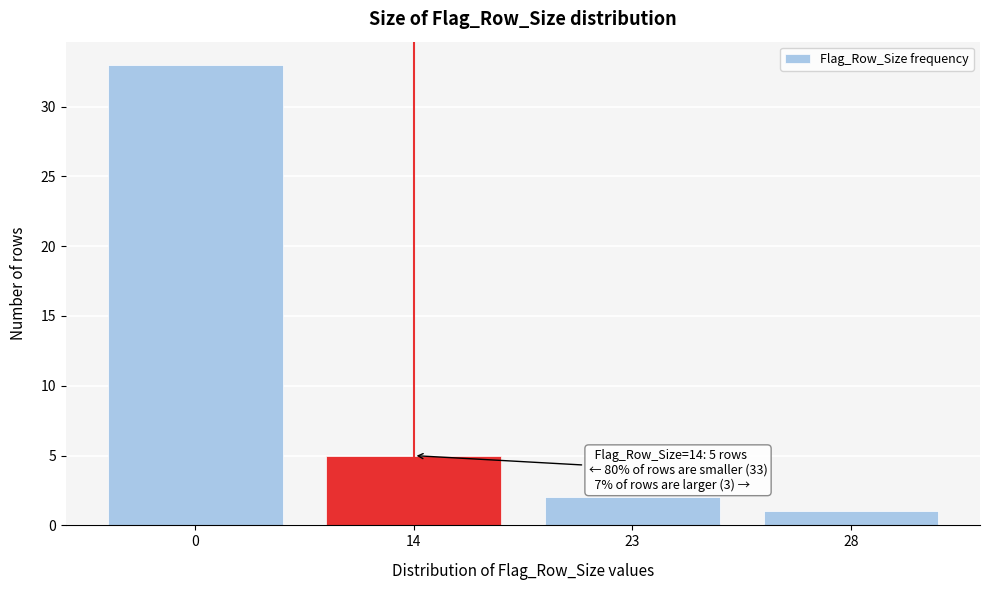

Reading right to left, extract all data points from this chart.

28=1	23=2	14=5	0=33